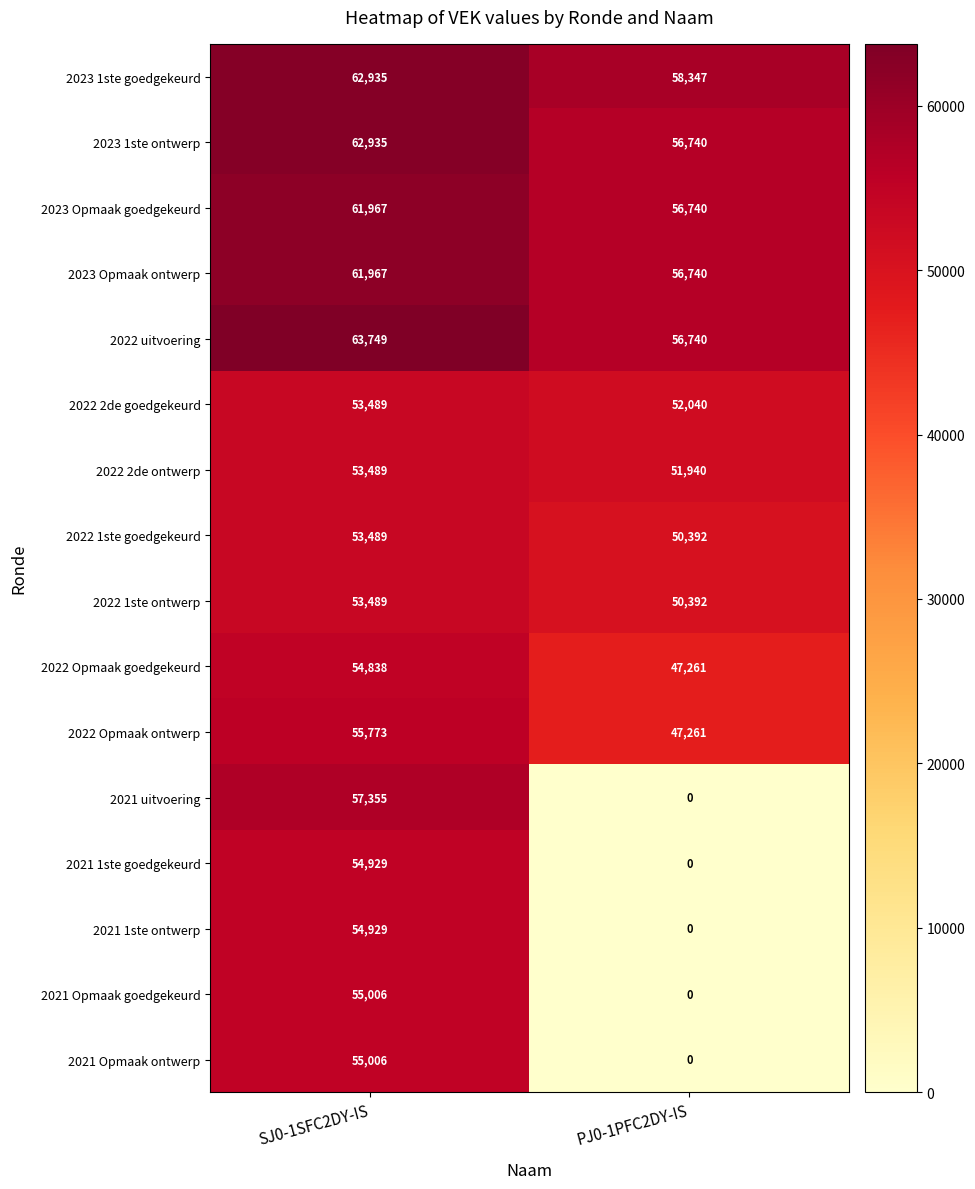

List the labels in order of 2023 Opmaak goedgekeurd value, largest first.

SJ0-1SFC2DY-IS, PJ0-1PFC2DY-IS